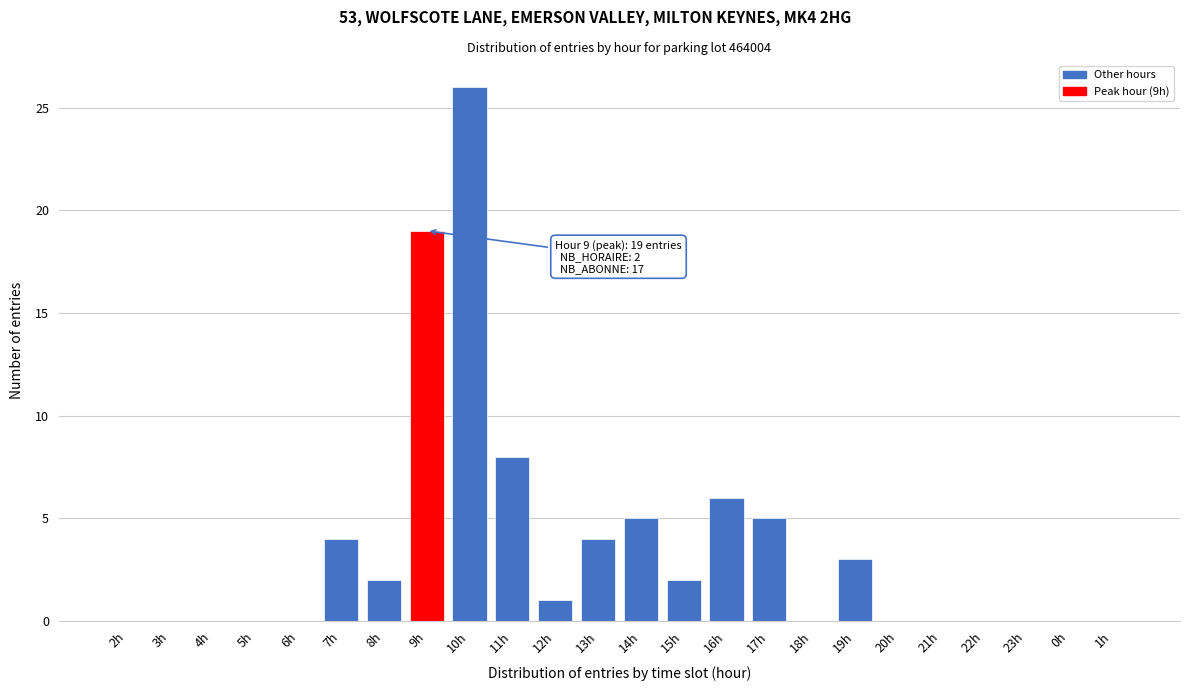

Reading left to right, what are all the values shown in this chart?

2h=0	3h=0	4h=0	5h=0	6h=0	7h=4	8h=2	9h=19	10h=26	11h=8	12h=1	13h=4	14h=5	15h=2	16h=6	17h=5	18h=0	19h=3	20h=0	21h=0	22h=0	23h=0	0h=0	1h=0